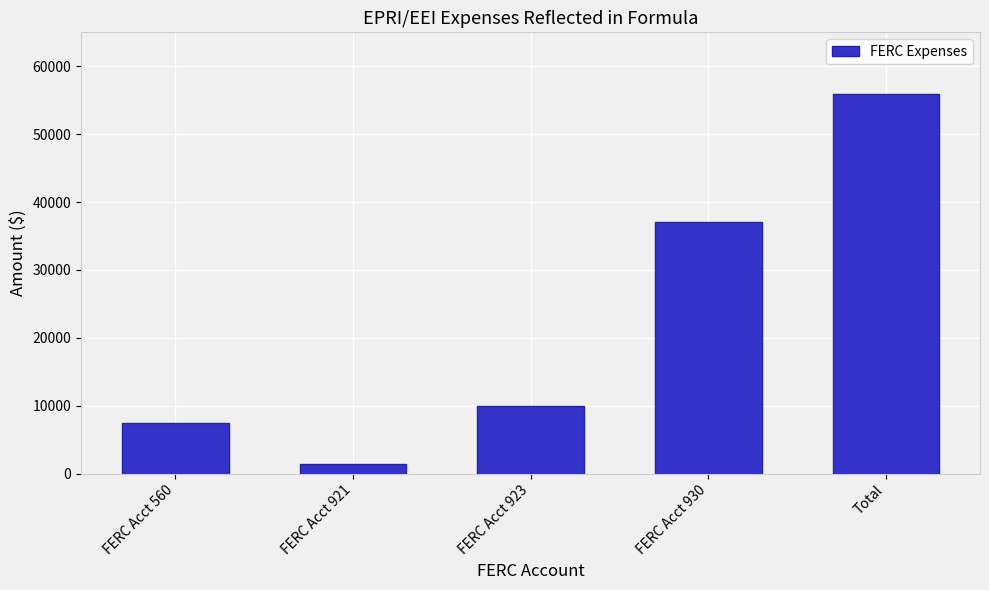

Reading left to right, what are all the values shown in this chart?

FERC Acct 560=7500	FERC Acct 921=1385	FERC Acct 923=10000	FERC Acct 930=37054	Total=55939